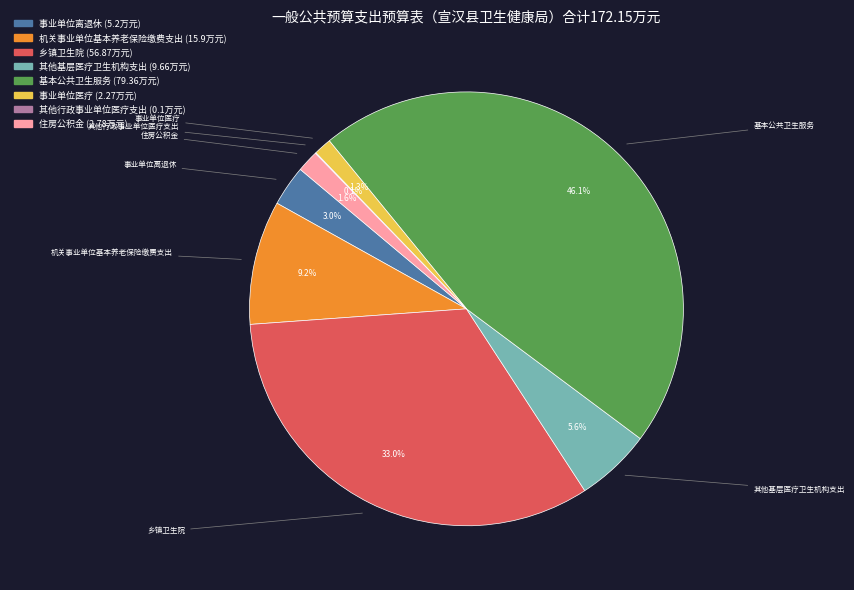

Is the sum of 基本公共卫生服务 and 机关事业单位基本养老保险缴费支出 greater than half?

Yes